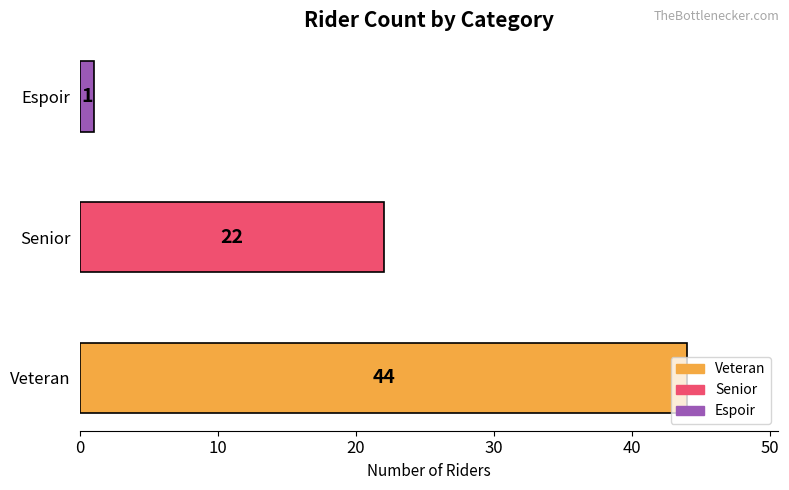

Count the number of categories in the chart.

3